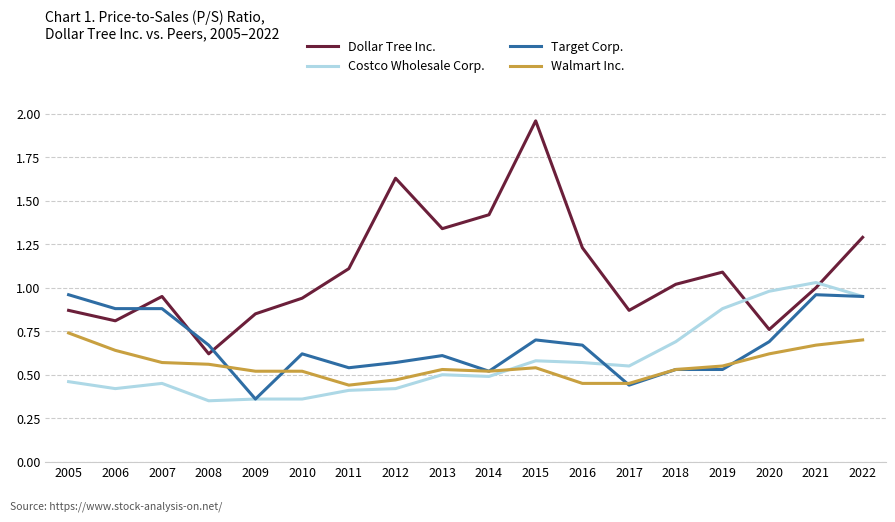

How many categories are shown in the chart?

18